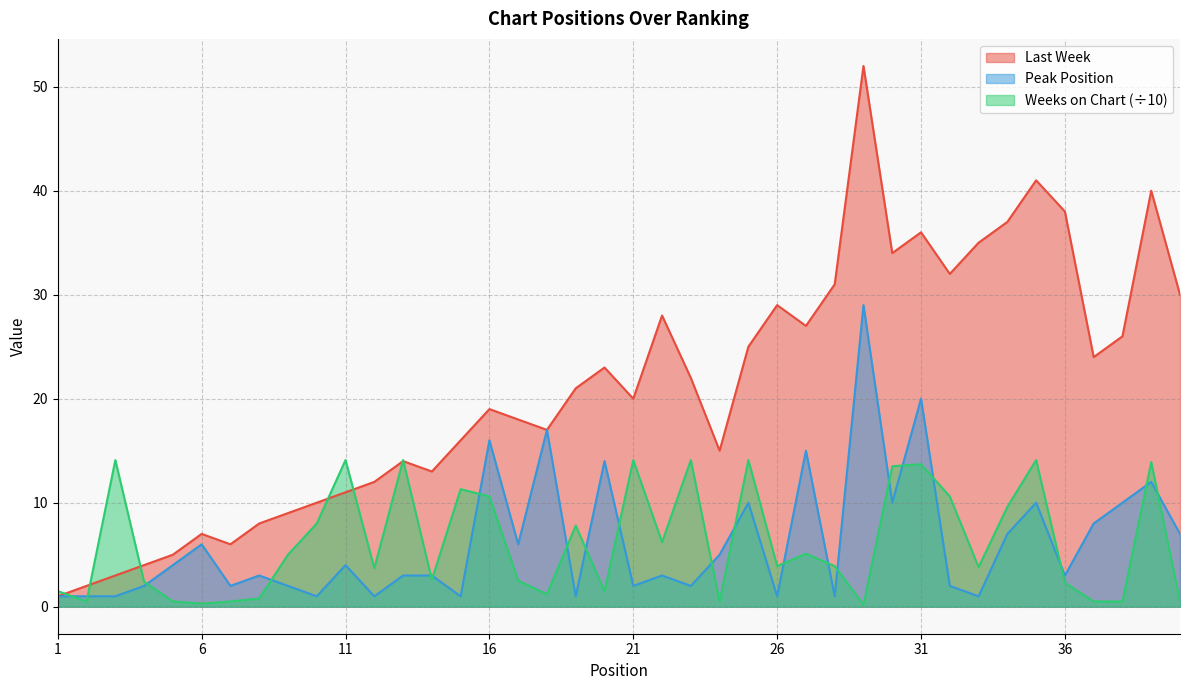

Is the value of Weeks on Chart at 27 greater than the value of Peak Position at 6?

No